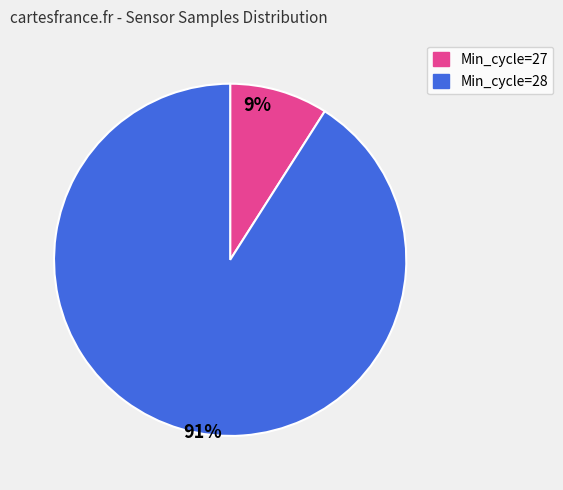

To the nearest percent, what is the difference between the largest and smallest slice percentages?

82%